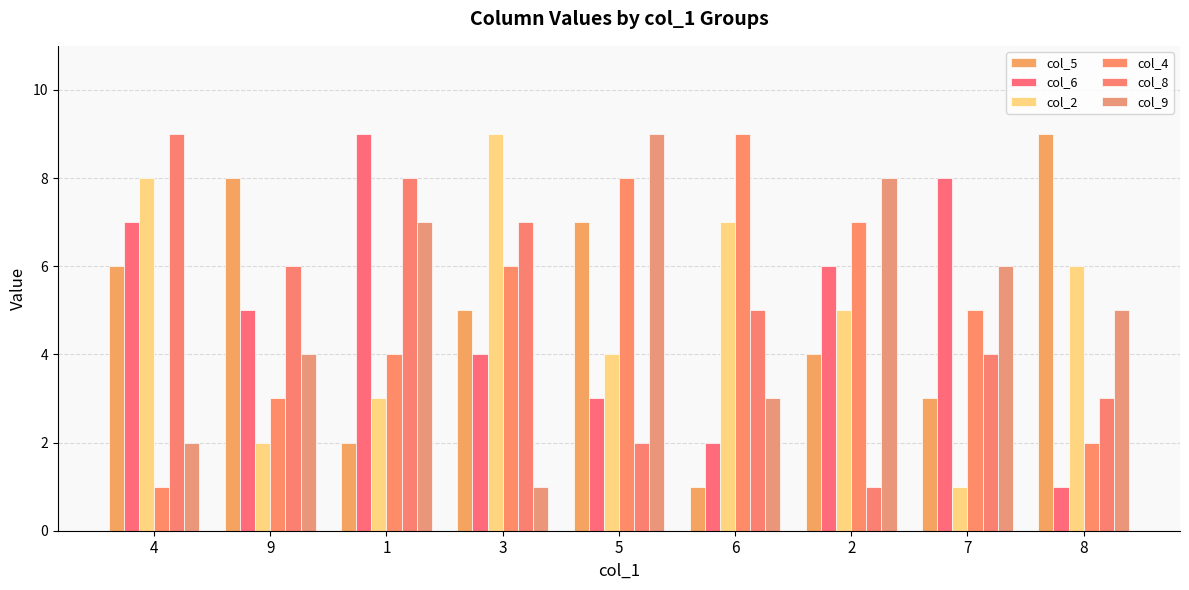

Reading right to left, transcribe all the data shown in this chart.

col_5: 9	3	4	1	7	5	2	8	6
col_6: 1	8	6	2	3	4	9	5	7
col_2: 6	1	5	7	4	9	3	2	8
col_4: 2	5	7	9	8	6	4	3	1
col_8: 3	4	1	5	2	7	8	6	9
col_9: 5	6	8	3	9	1	7	4	2